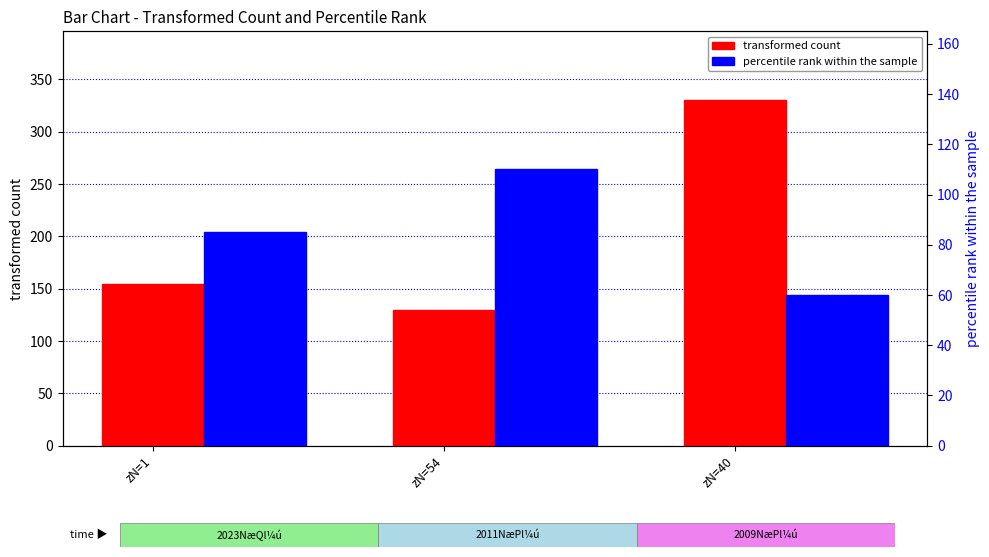

What position from the left is zN=1?

1